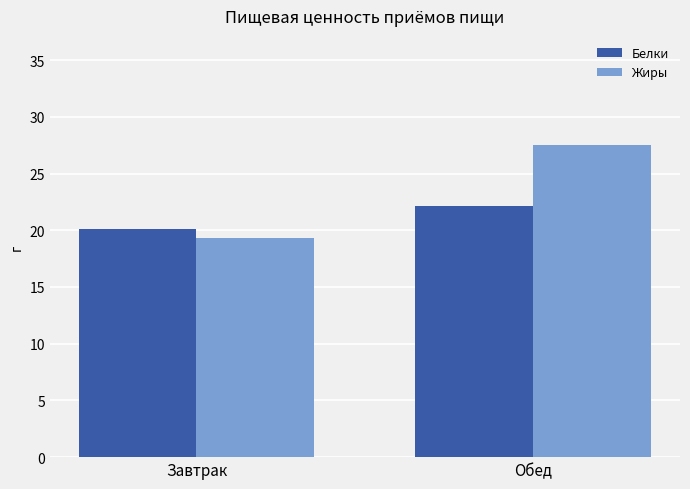

How many bars are there in total?

4